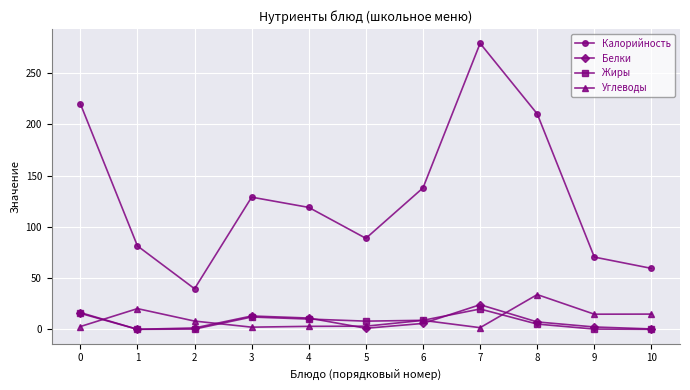

Is it true that Белки equals 13.0 at 3?

True